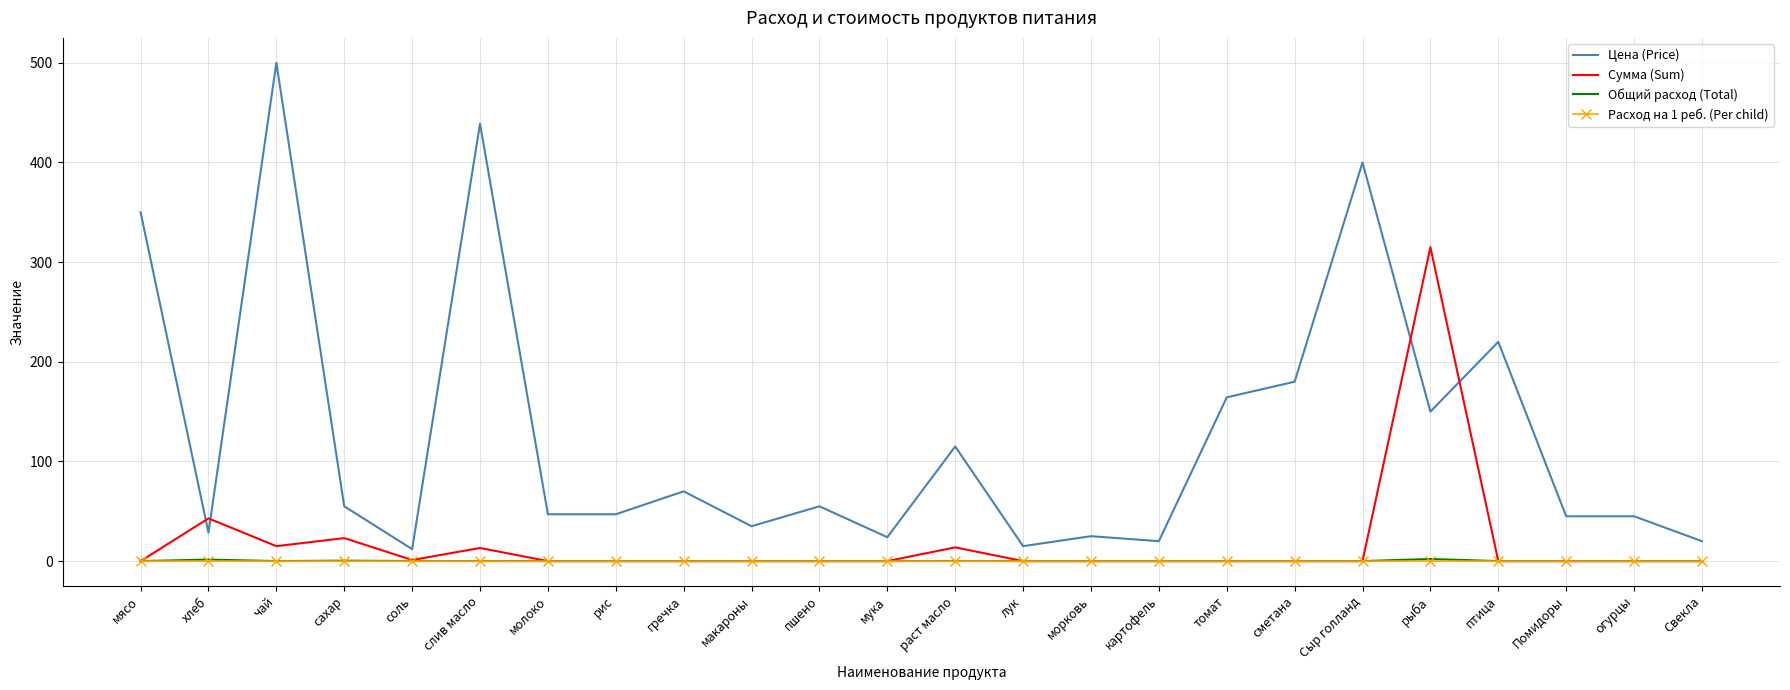

What is the sum of all Цена (Price) values?

3061.8